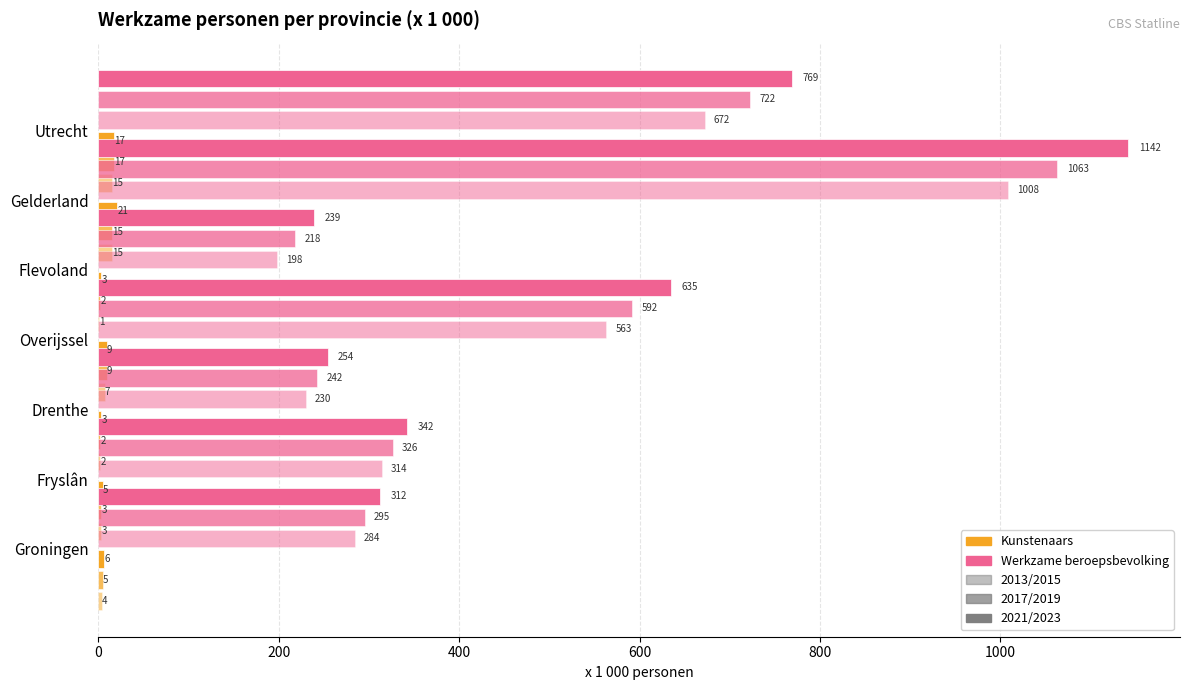

Which series has the largest range (max minus min)?

Werkzame beroepsbevolking 2021/2023